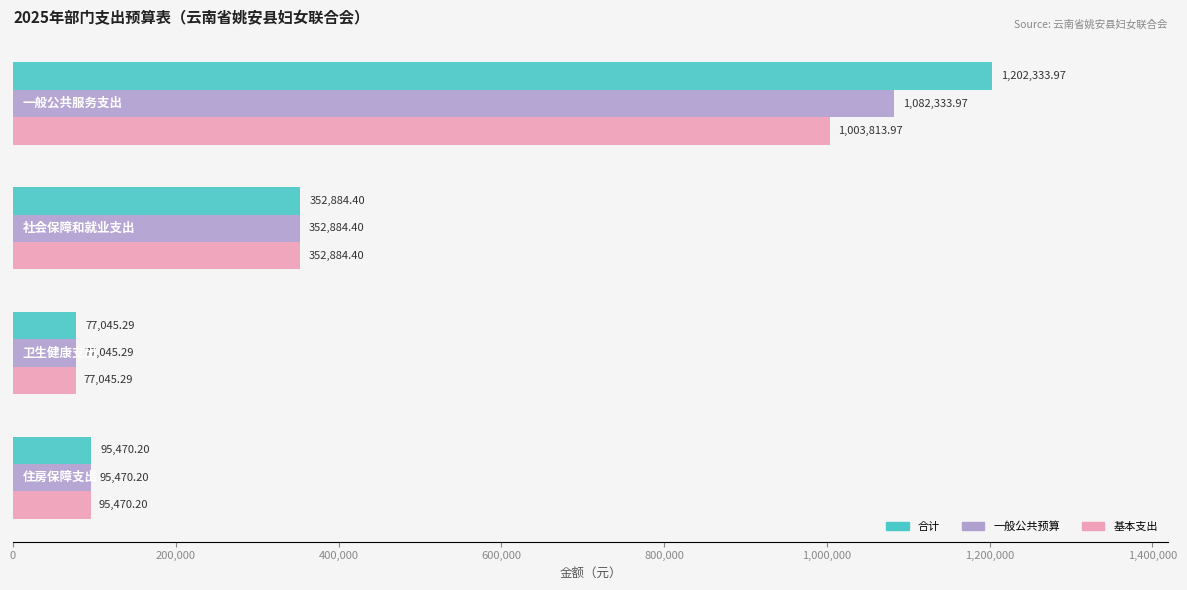

Rank the series by their average value, from highest to lowest.

合计, 一般公共预算, 基本支出